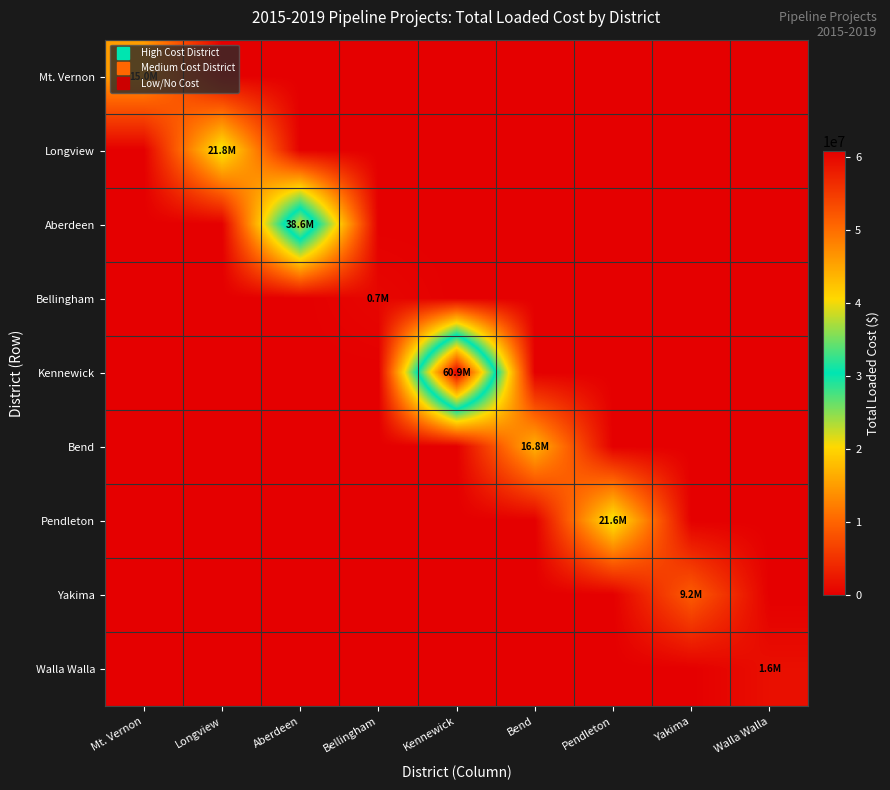

At how many categories does at least one series exceed 14798123?

6